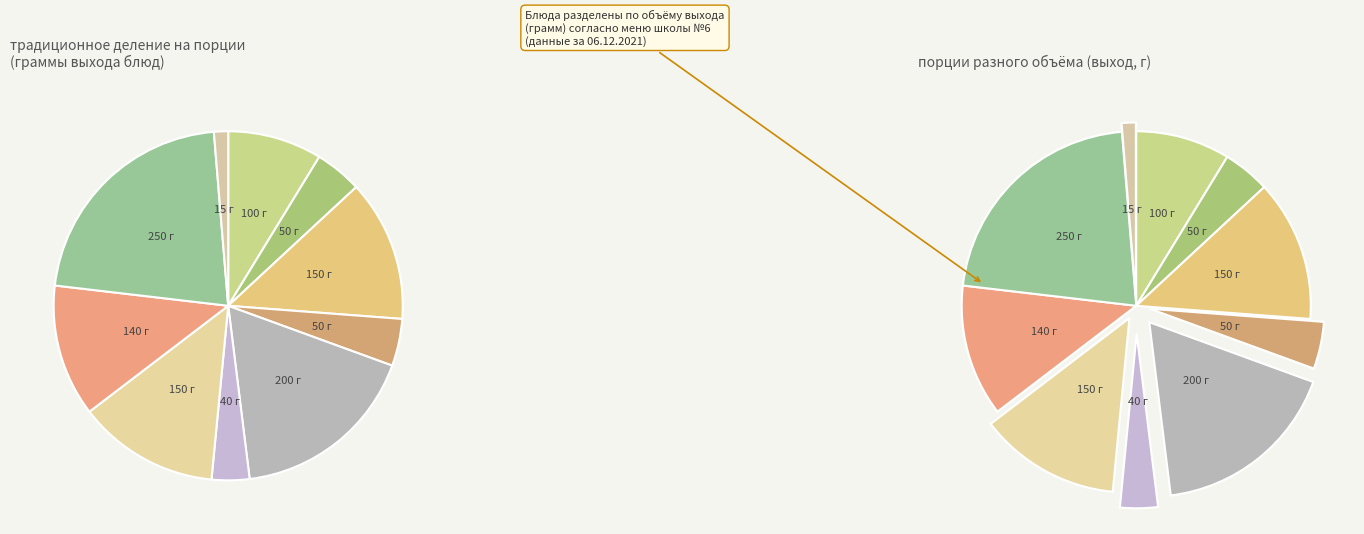

Does any single category account for the majority?

No